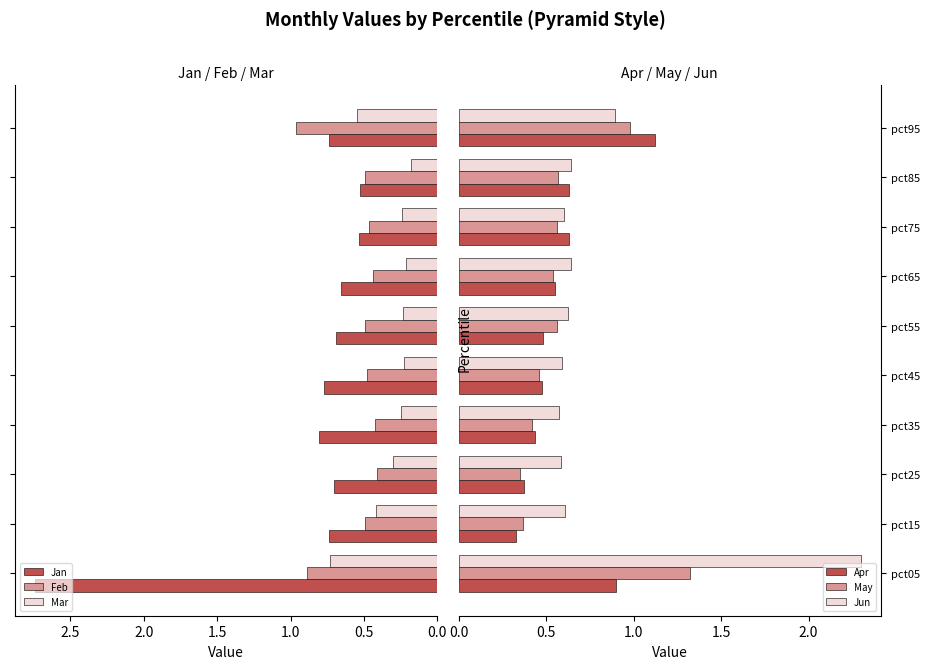

What is the average value of the Jun series?

0.8